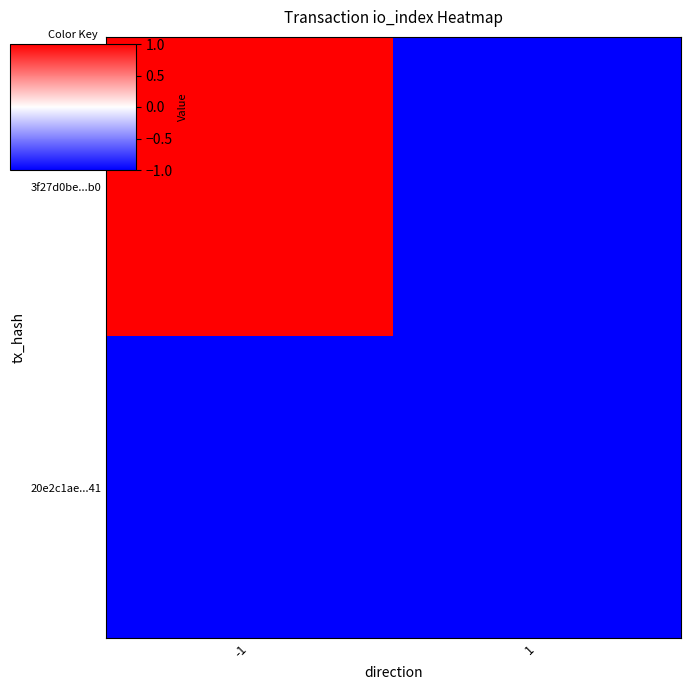

Reading left to right, list all the values displayed in this chart.

3f27d0be...b0: -1=1.0	1=-1.0
20e2c1ae...41: -1=-1.0	1=-1.0